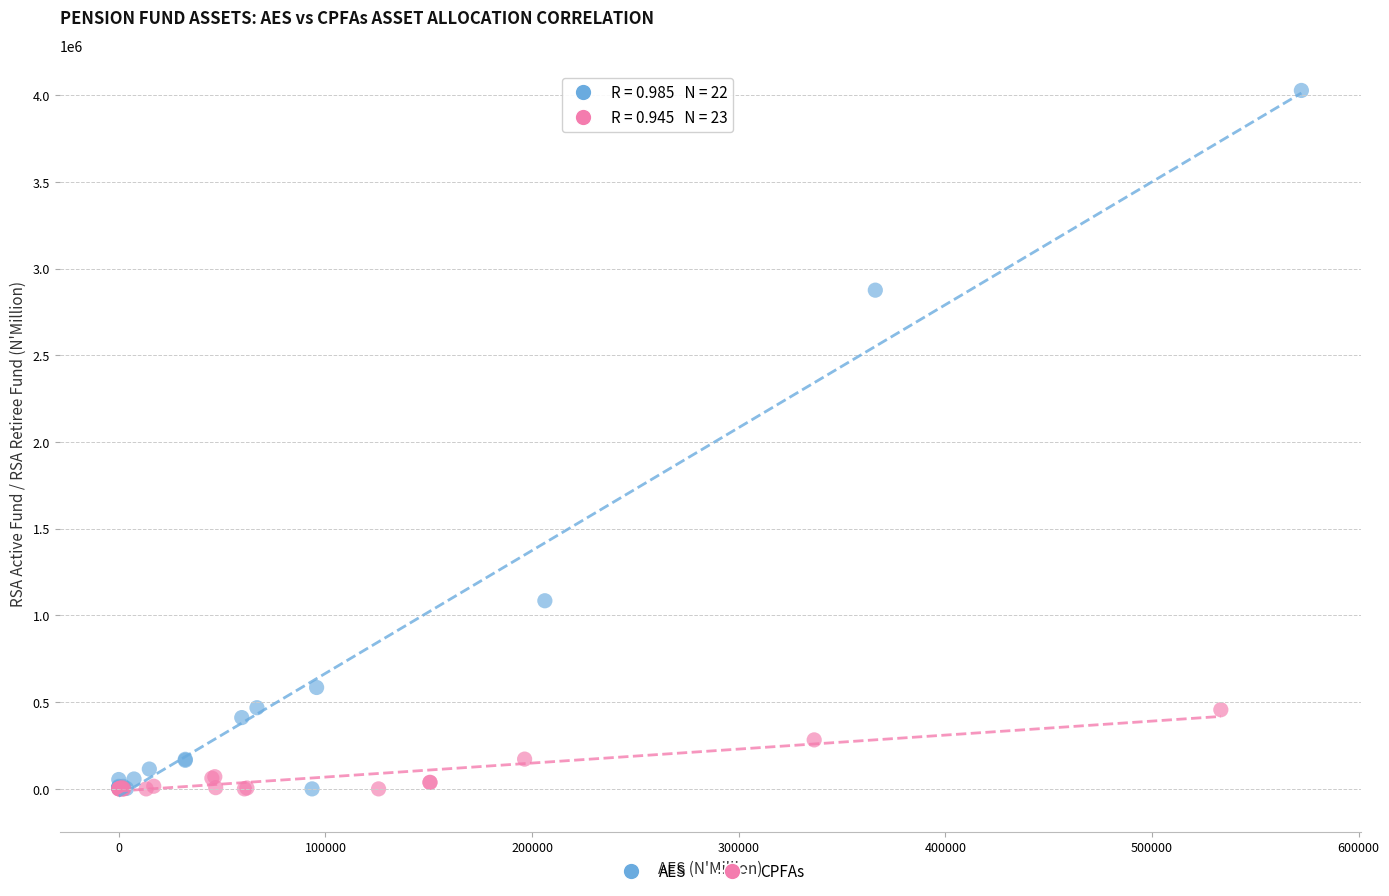

Which series reaches the maximum Y coordinate?

AES